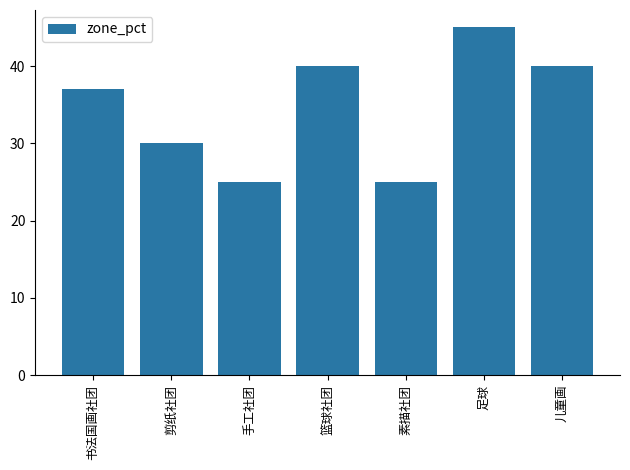

What is the sum of all values?

242